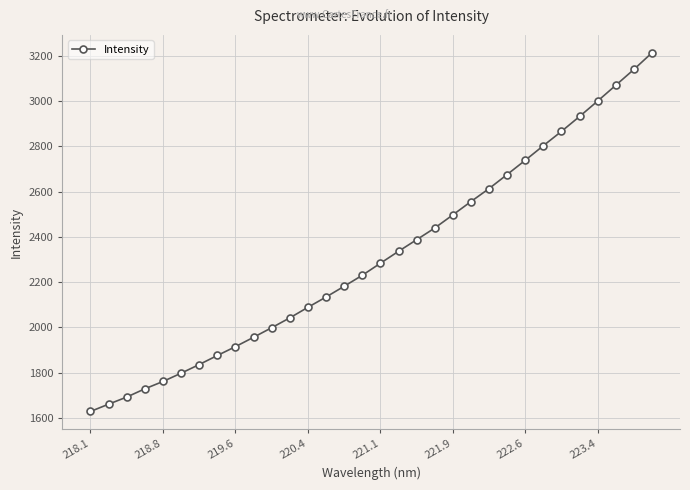

What is the average value?

2314.8